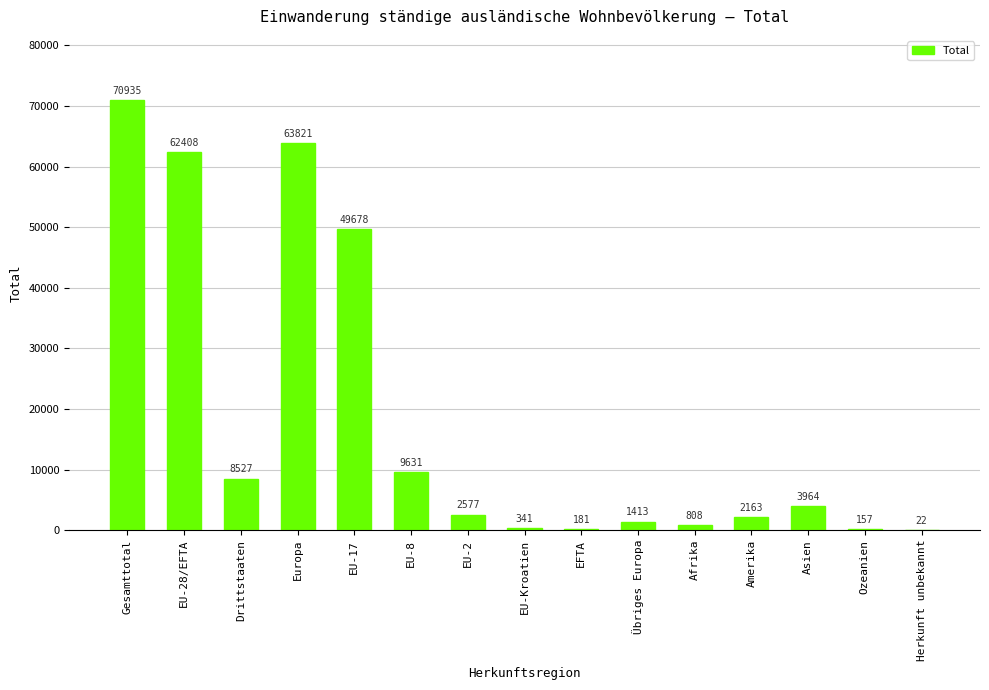

Reading left to right, what are all the values shown in this chart?

70935	62408	8527	63821	49678	9631	2577	341	181	1413	808	2163	3964	157	22